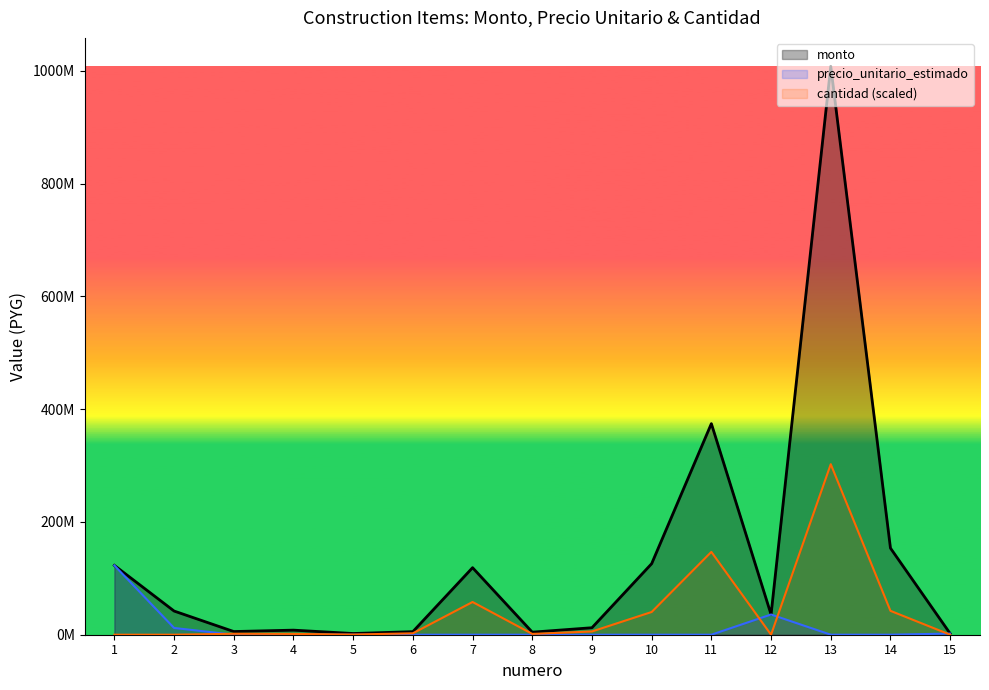

True or false: cantidad and monto intersect in this chart.

False